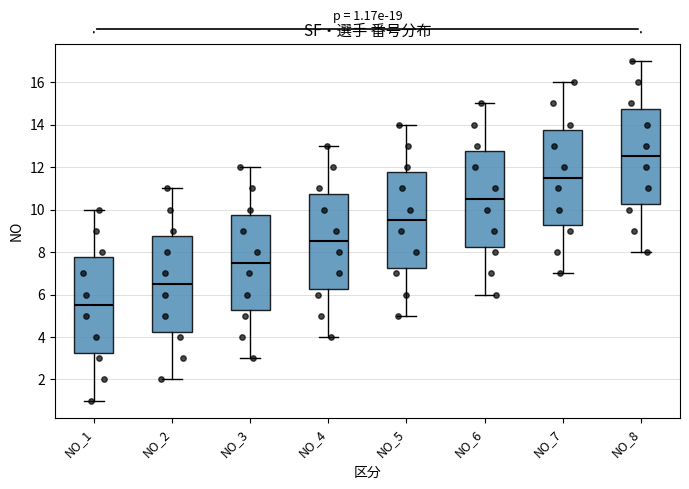

Which box has the lowest median line?

NO_1